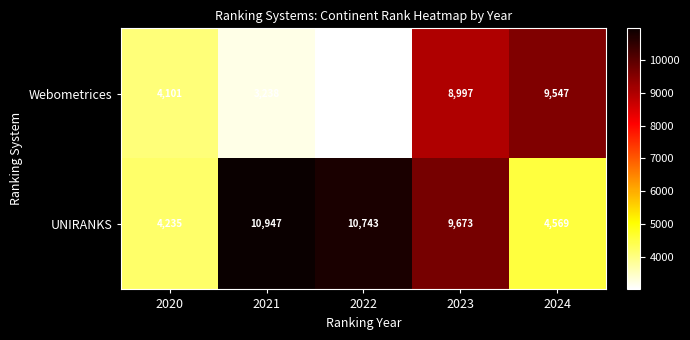

Which series has the largest total across all categories?

UNIRANKS